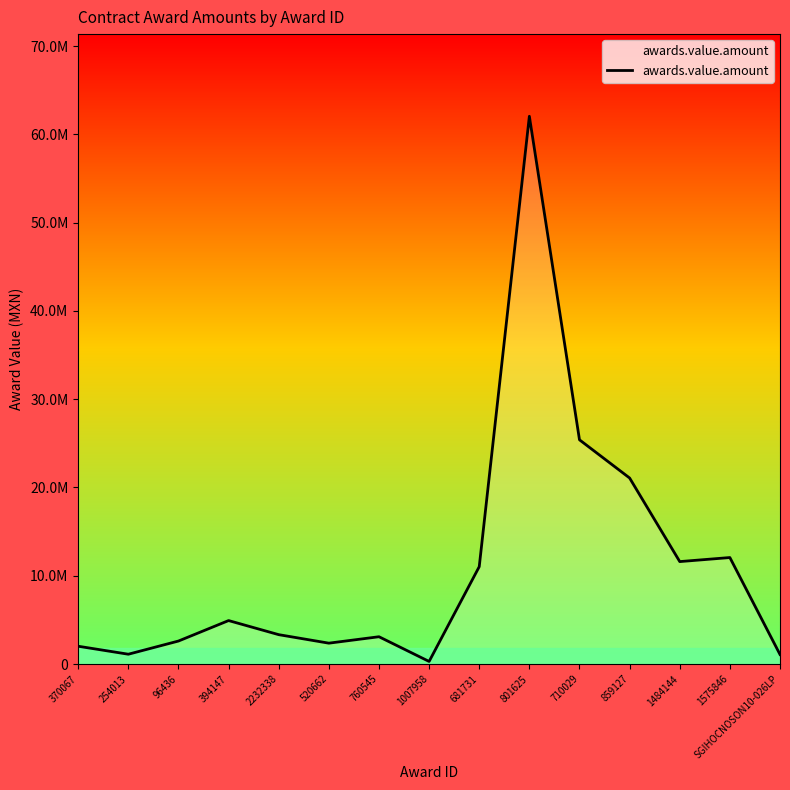

True or false: there are more than 0 points higher than both neighbors.

True